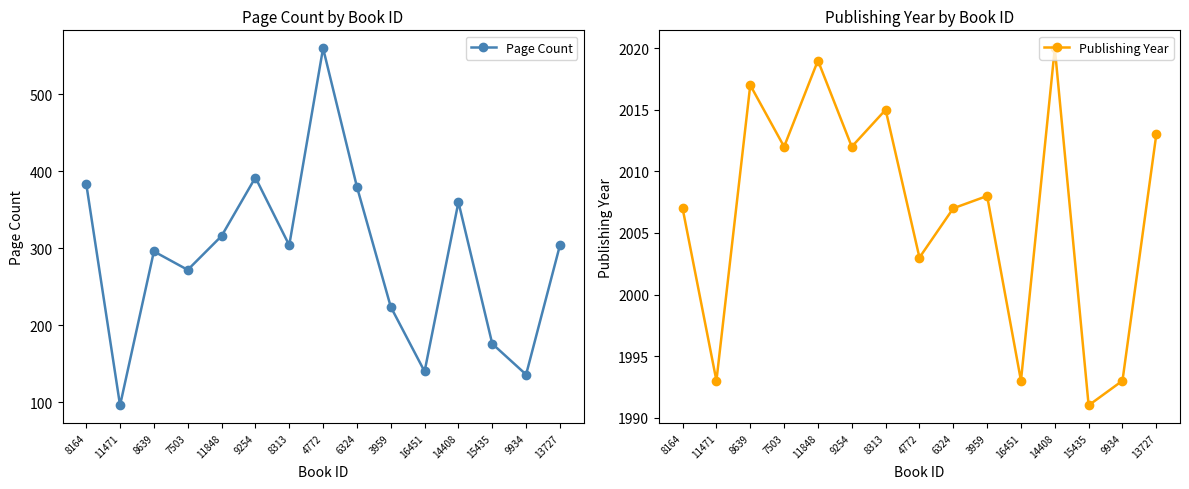

At how many categories does at least one series exceed 1771?

15